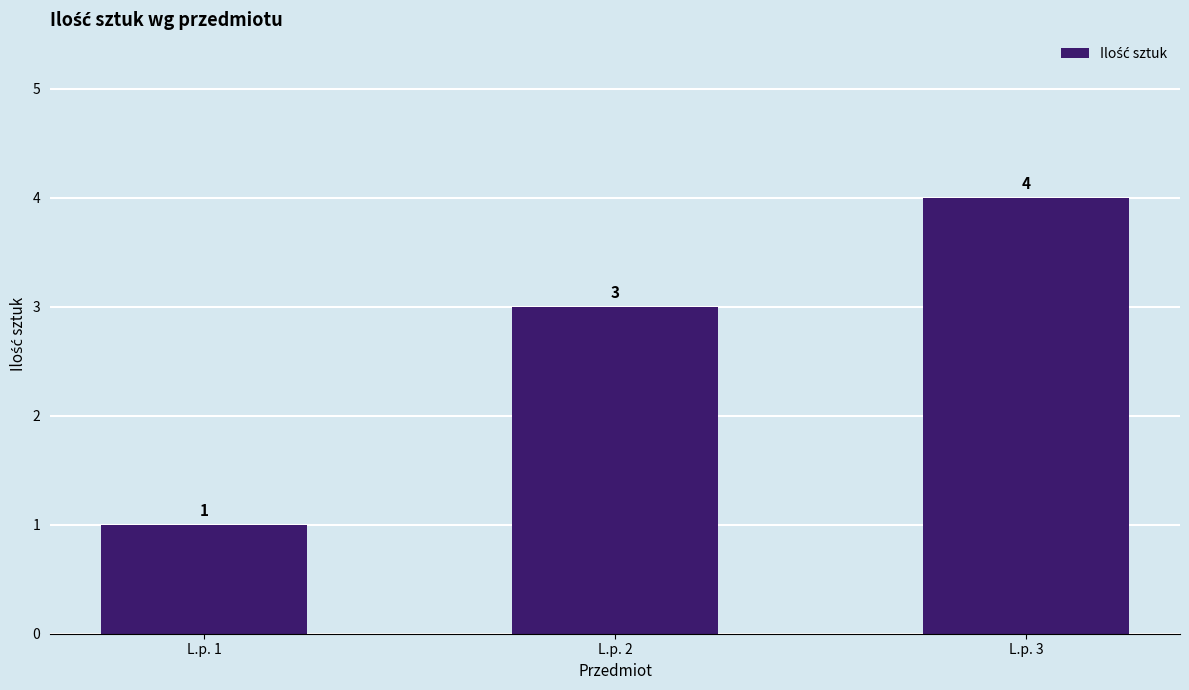

What is the average value?

3